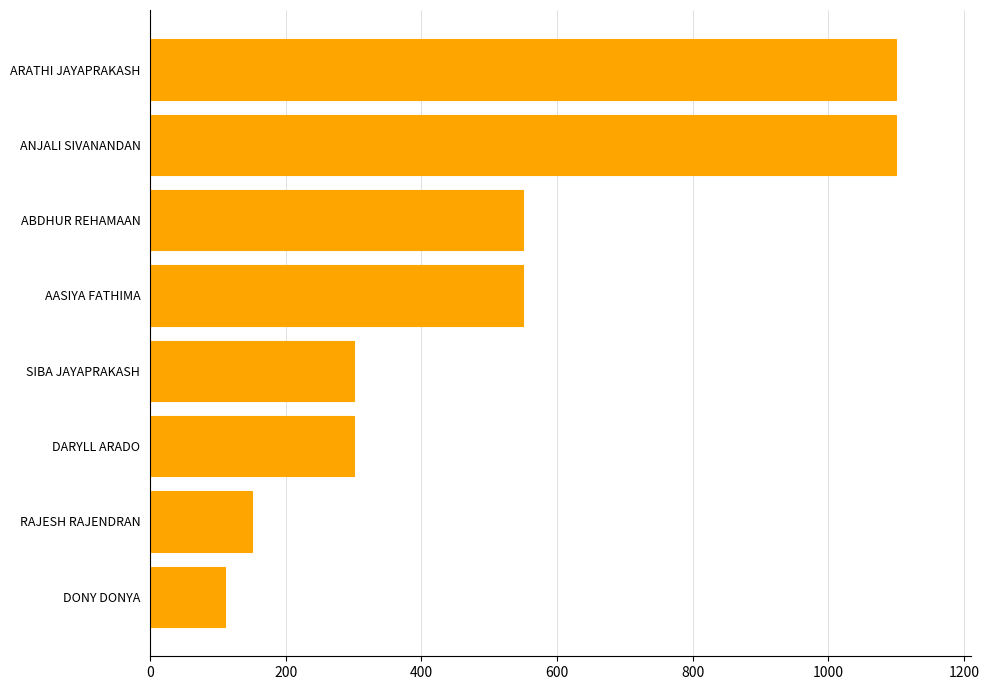

Reading top to bottom, transcribe all the data shown in this chart.

ARATHI JAYAPRAKASH=1100	ANJALI SIVANANDAN=1100	ABDHUR REHAMAAN=550	AASIYA FATHIMA=550	SIBA JAYAPRAKASH=300	DARYLL ARADO=300	RAJESH RAJENDRAN=150	DONY DONYA=110